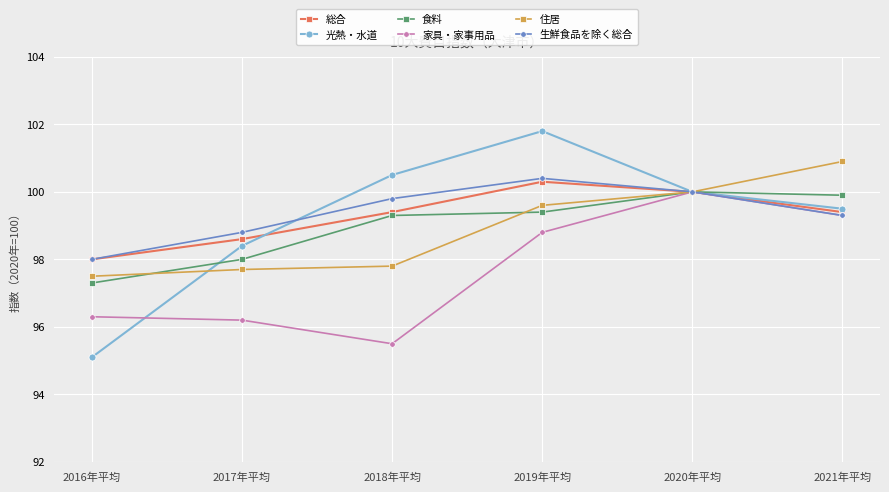

Where is 家具・家事用品 nearest to the value 97?

2016年平均